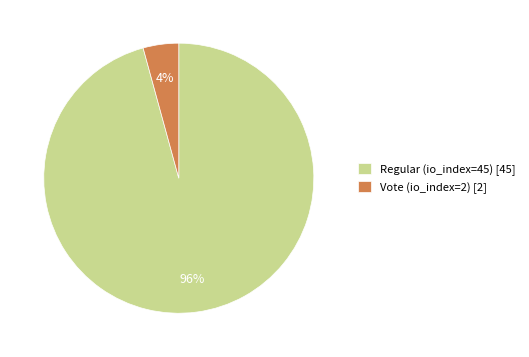

Count the number of slices in the pie.

2